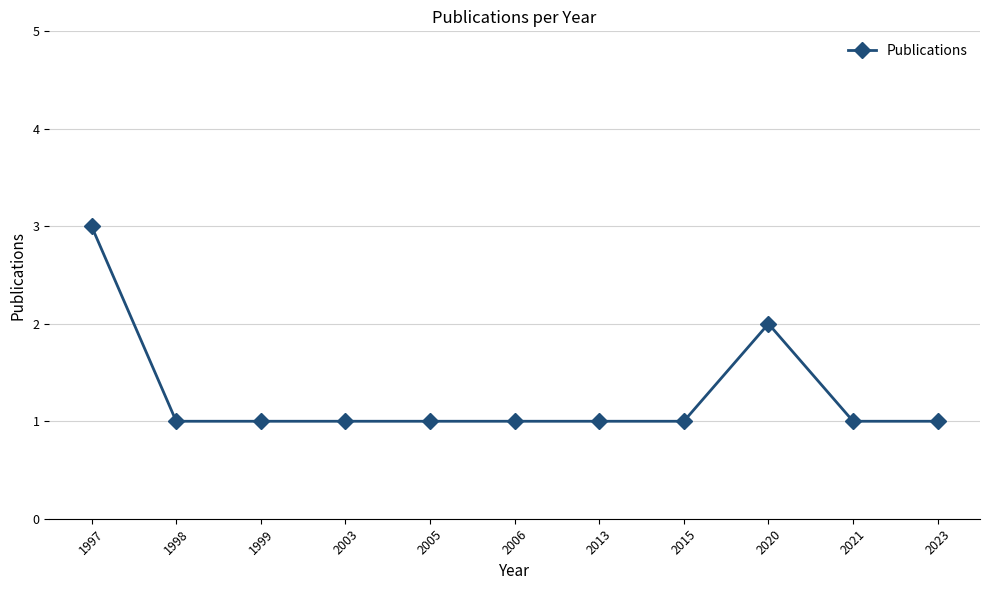

What is the sum of the values at 2020 and 2003?

3